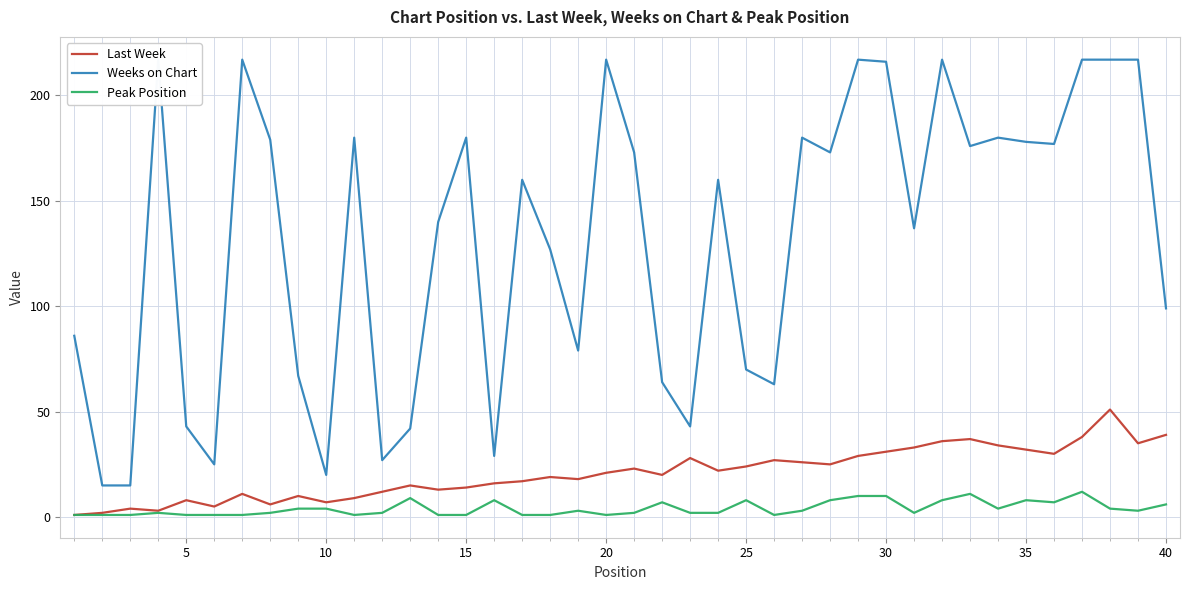

Does the chart have visible grid lines?

Yes